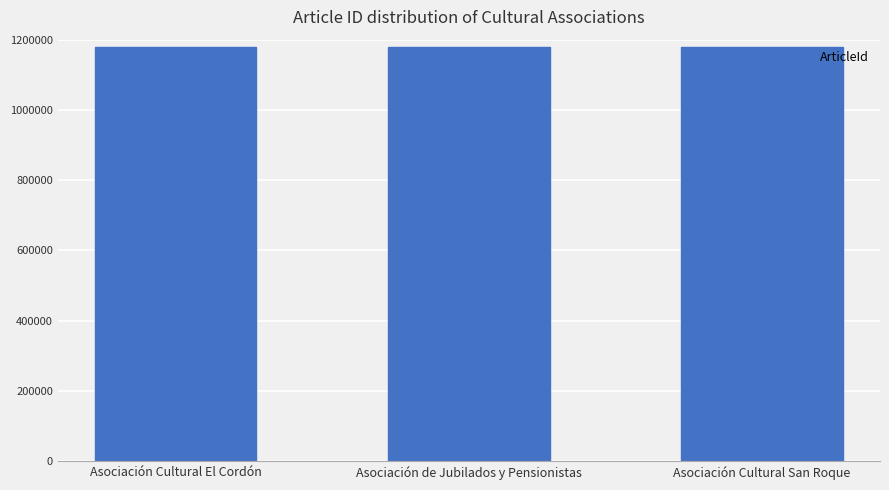

What is the label of the 2nd bar from the right?

Asociación de Jubilados y Pensionistas